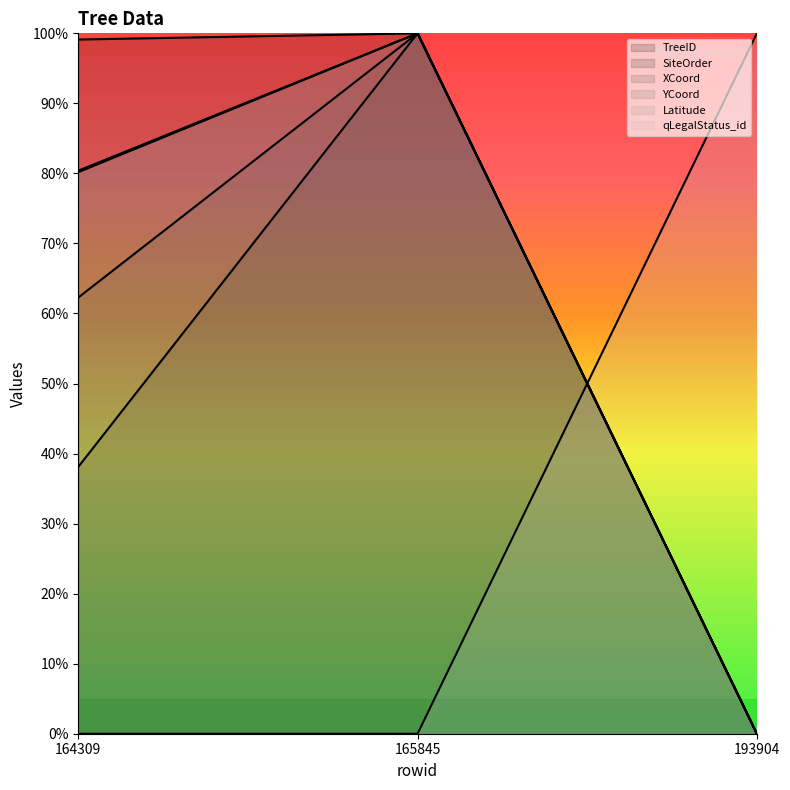

Does the chart display data point markers on the line(s)?

No